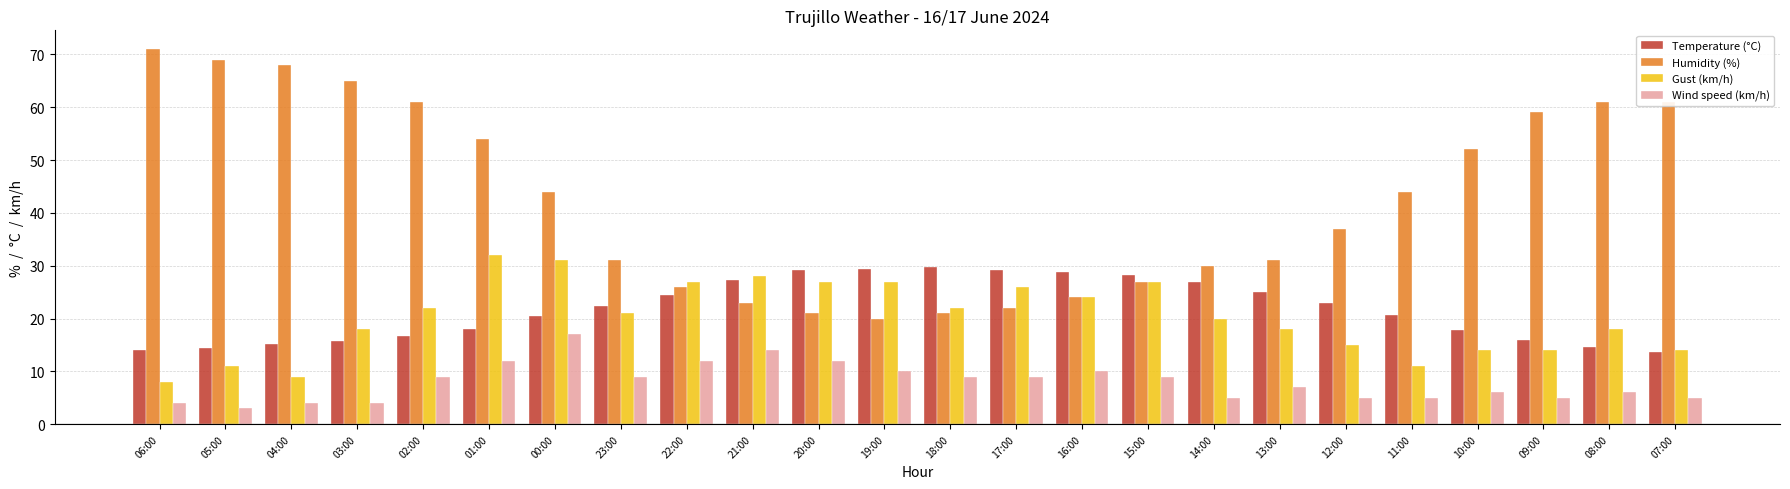

List the series in order of their peak value, lowest first.

Wind speed (km/h), Temperature (°C), Gust (km/h), Humidity (%)